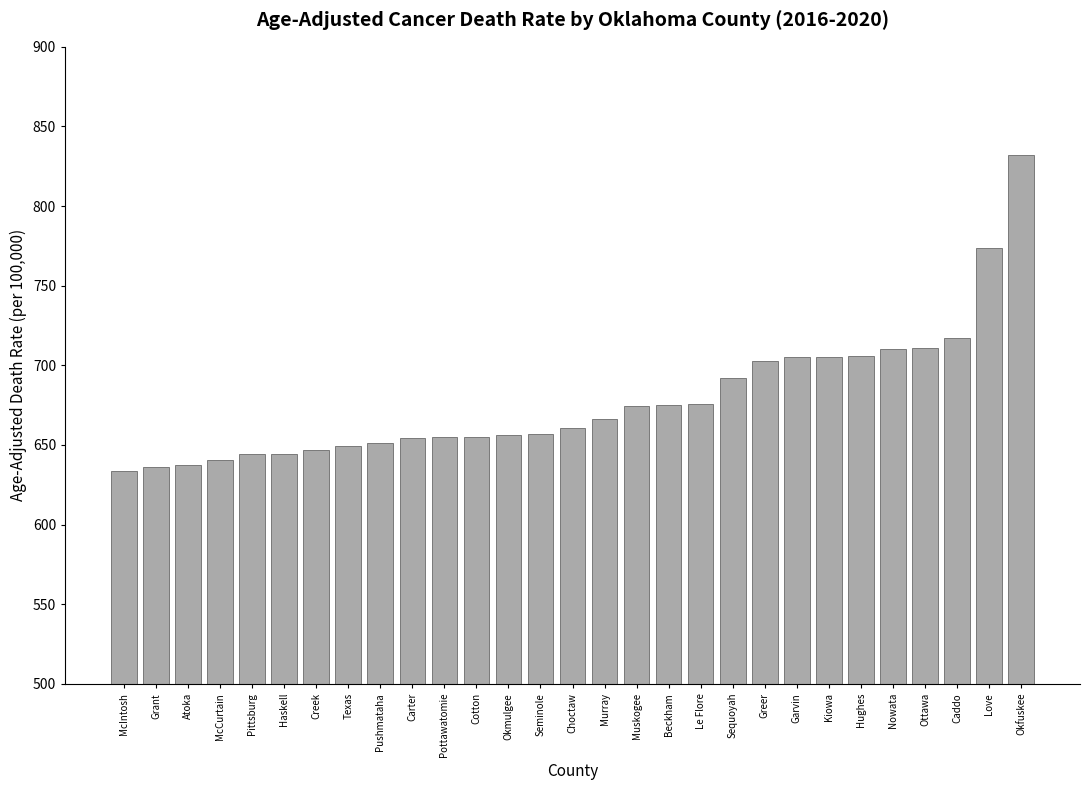

What is the ratio of the value at Seminole to the value at Grant?

1.0